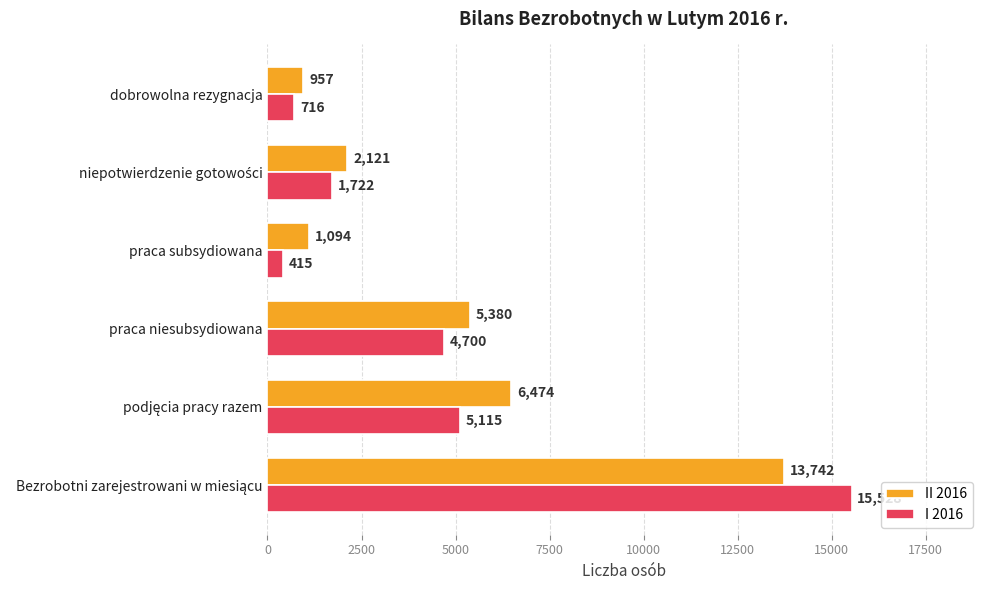

Rank the series by their maximum value, from lowest to highest.

II 2016, I 2016